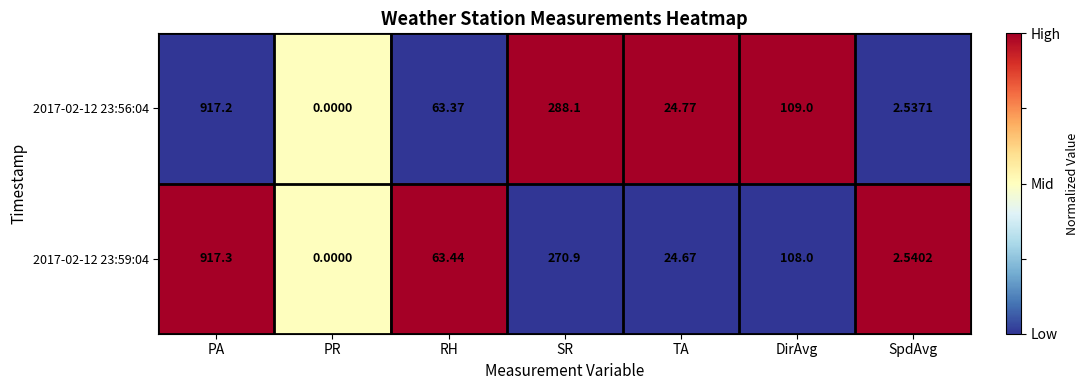

At which category is the sum across all series the highest?

PA